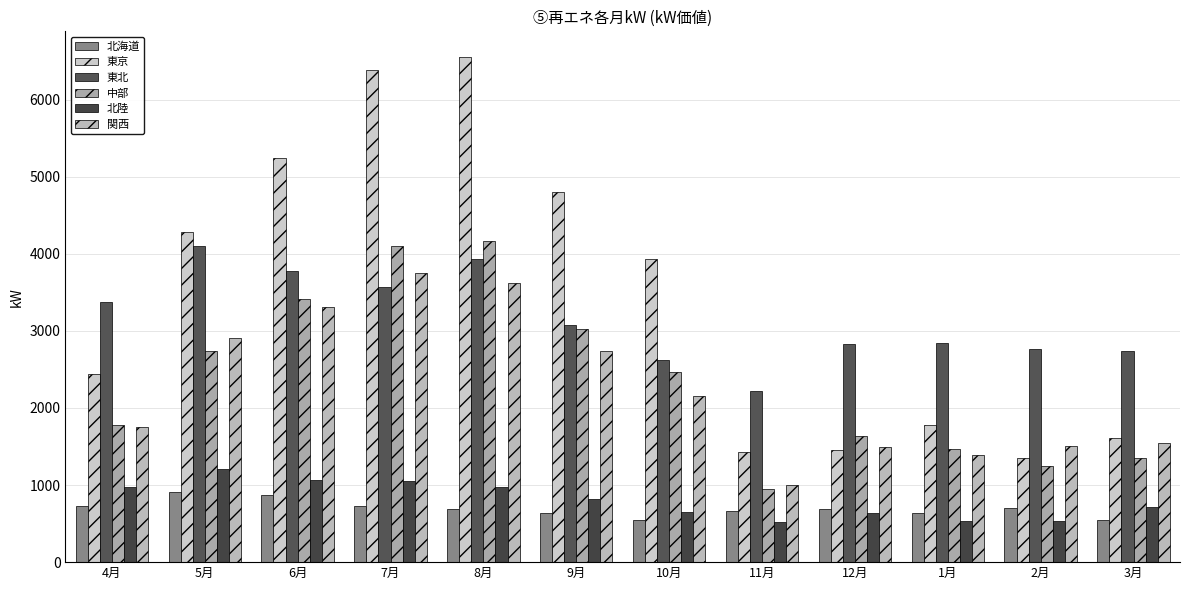

What value does the 北海道 series have at 8月?

683.7